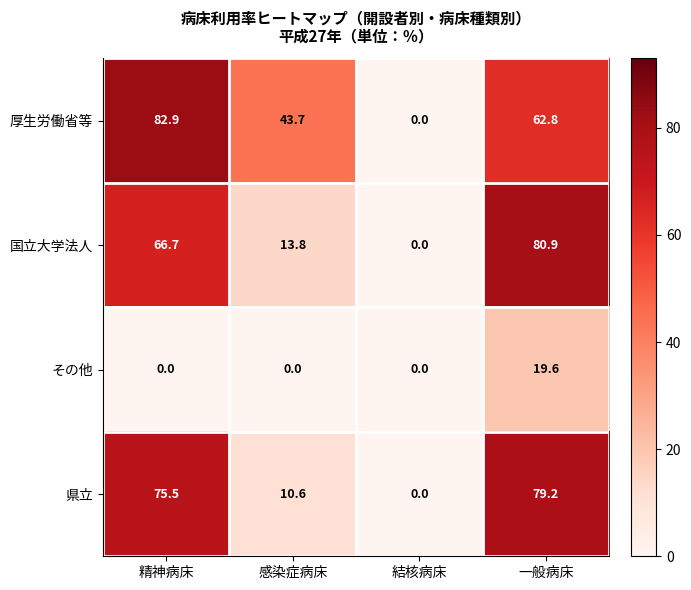

What is the average value of the 厚生労働省等 series?

47.4